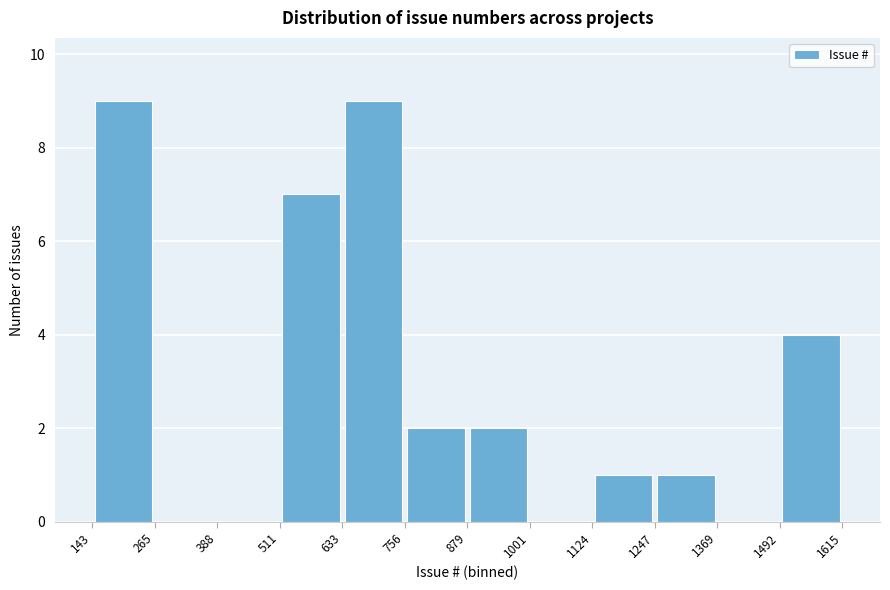

Reading left to right, list every bar in this chart as the range it spans on the x-axis followed by its height. The values are not printed on the chart, so give them approximately, as read against the axis.

143 to 265: 9
265 to 388: 0
388 to 511: 0
511 to 633: 7
633 to 756: 9
756 to 879: 2
879 to 1001: 2
1001 to 1124: 0
1124 to 1247: 1
1247 to 1369: 1
1369 to 1492: 0
1492 to 1615: 4